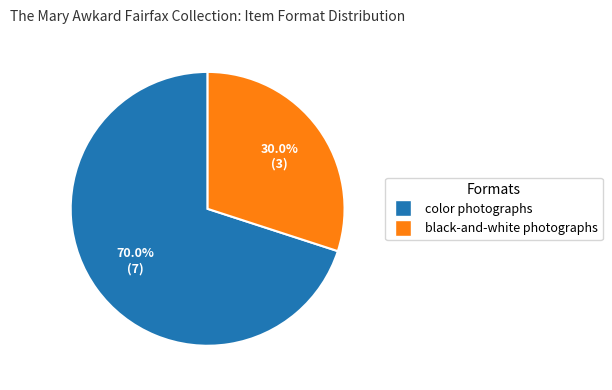

Is there a majority slice in this chart?

Yes